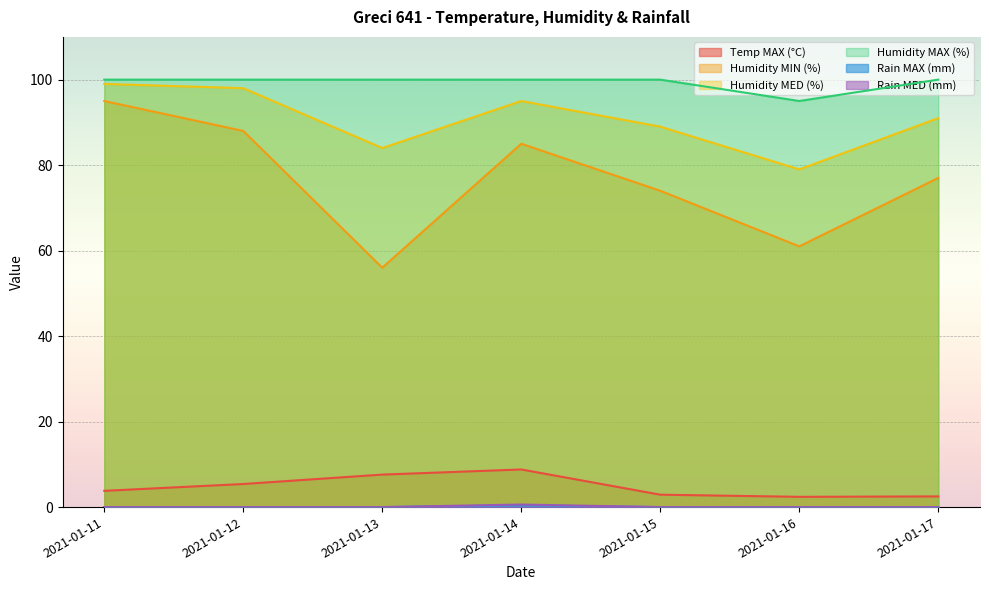

True or false: Rain MED (mm) and Rain MAX (mm) cross at least once.

False